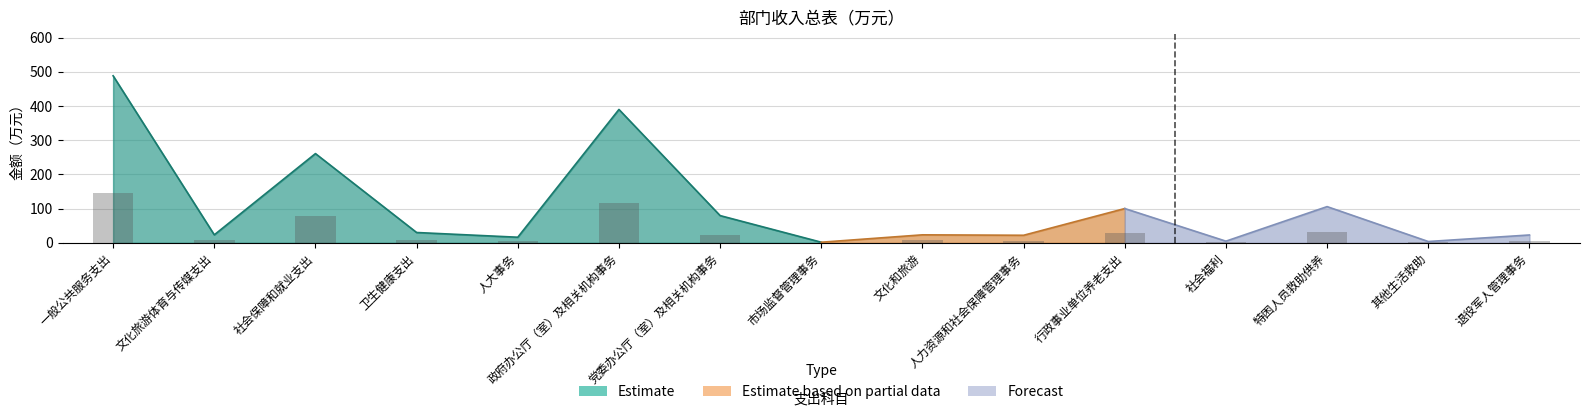

Does the chart contain stacked bars?

No